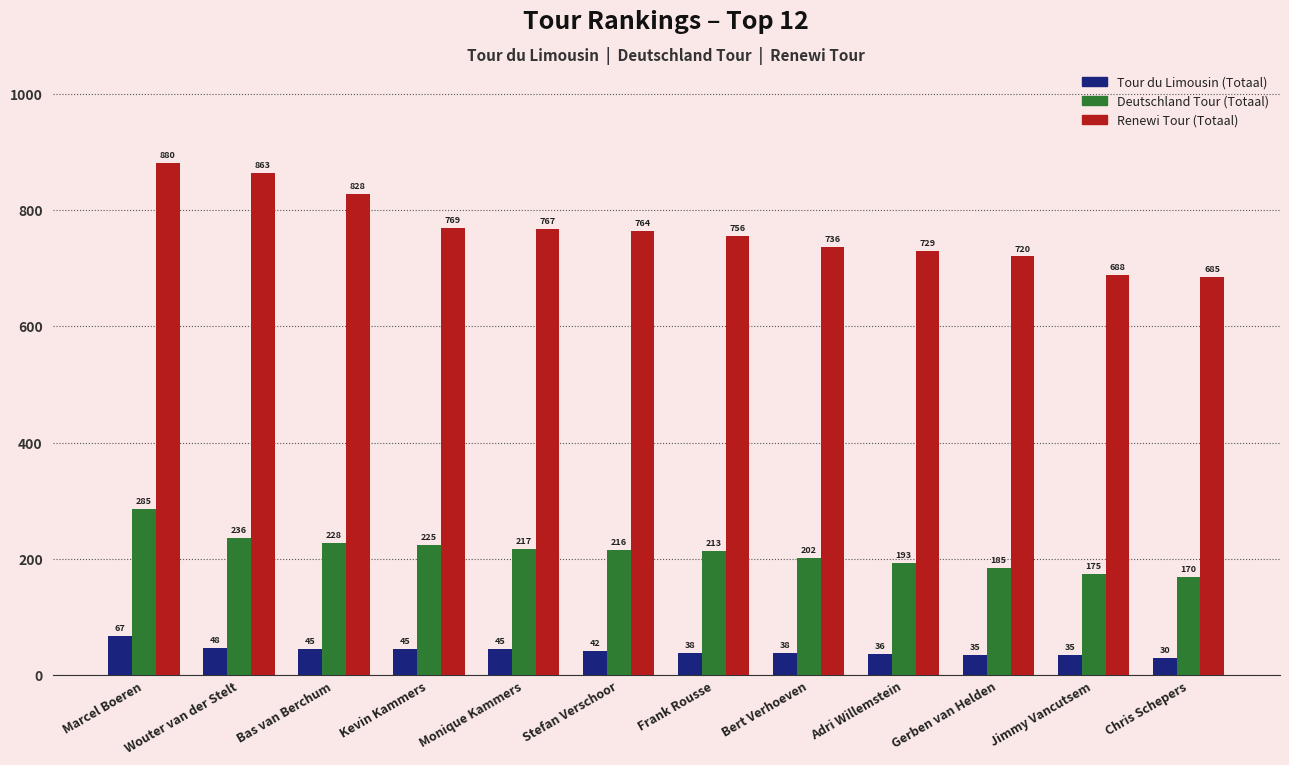

List the series in order of their overall mean, lowest first.

Tour du Limousin (Totaal), Deutschland Tour (Totaal), Renewi Tour (Totaal)